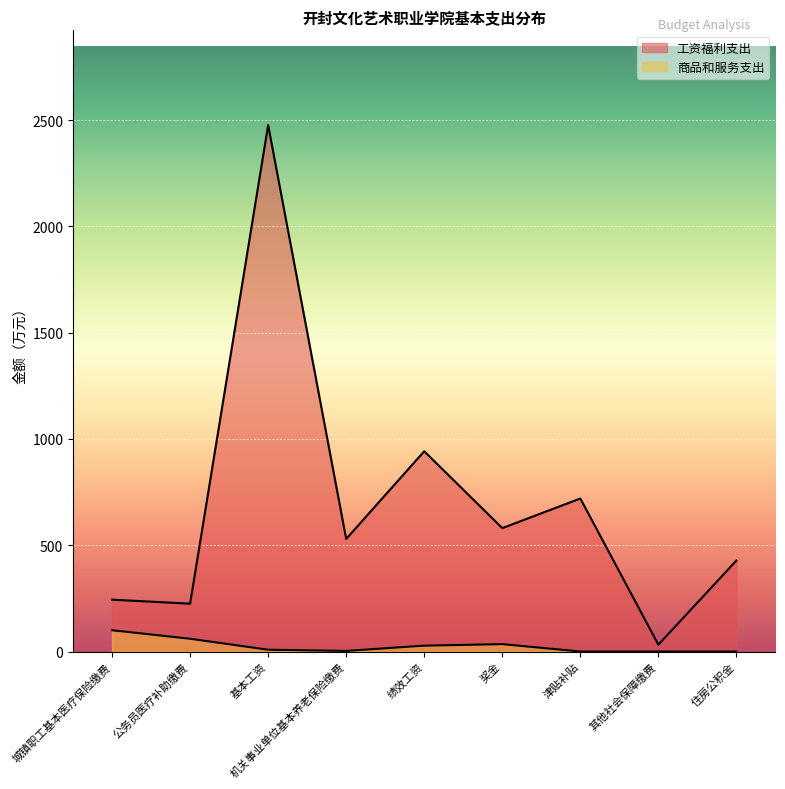

How many interior local valleys (lower than both neighbors) does the data have?

4